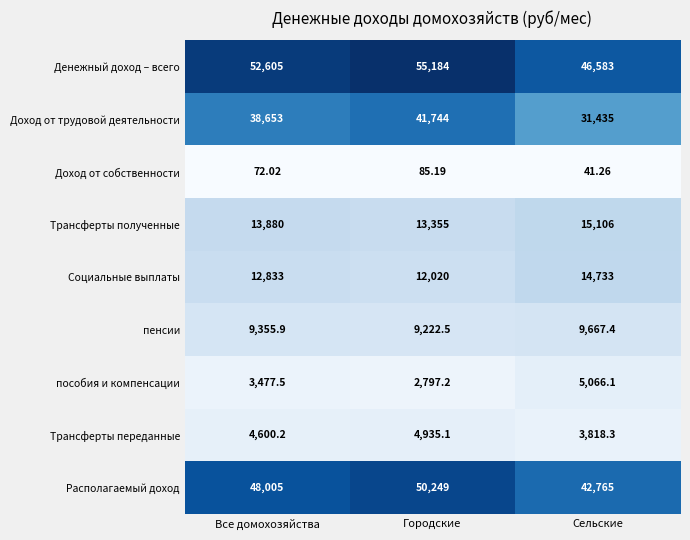

How many data points does each series have?

3